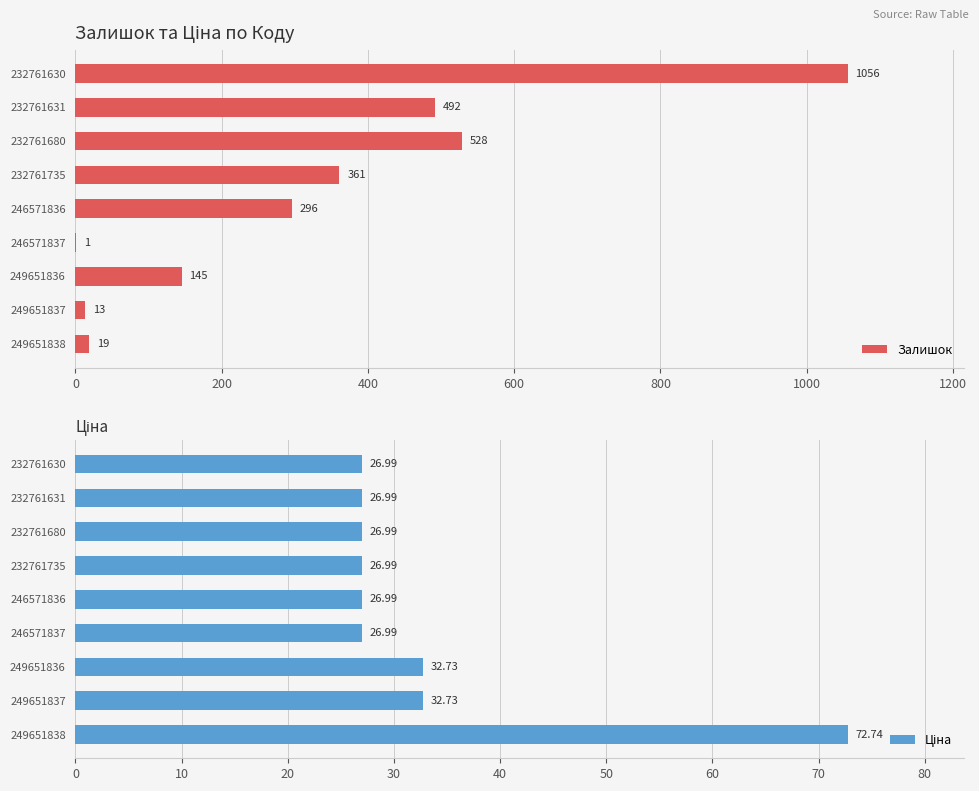

How many bars are there in each group?

2